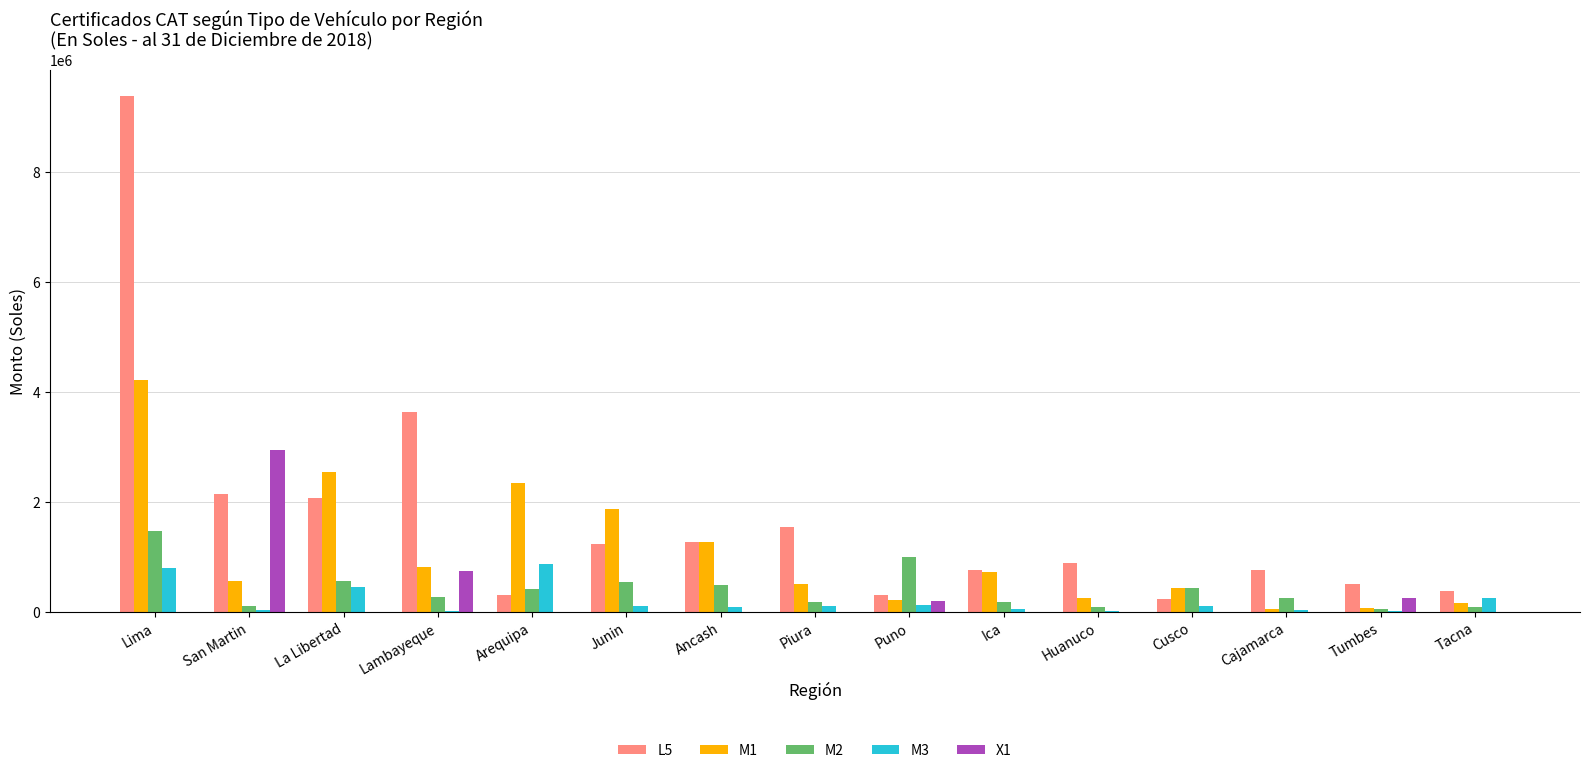

At which category does the chart reach its peak across all series?

Lima